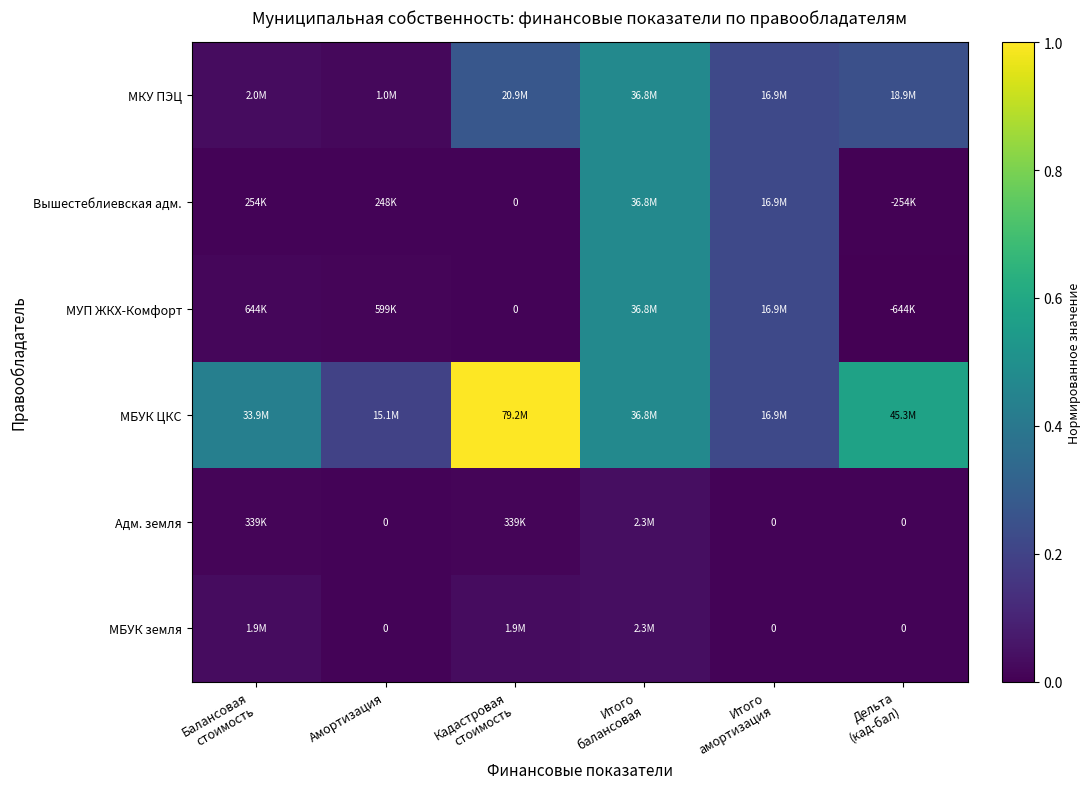

Which series changed the most between Кадастровая стоимость and Итого балансовая?

МБУК ЦКС